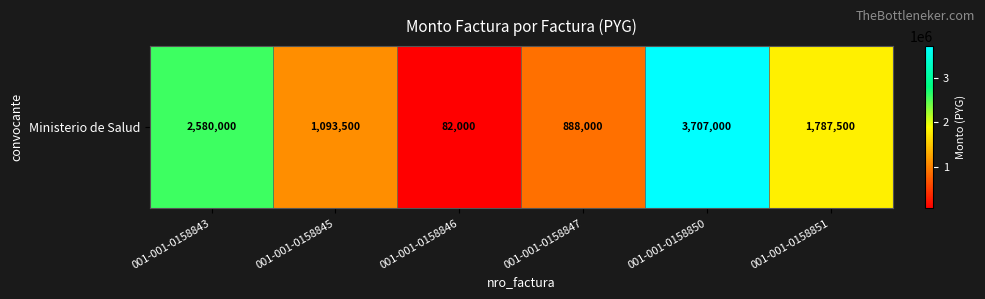

Reading left to right, transcribe all the data shown in this chart.

2580000	1093500	82000	888000	3707000	1787500